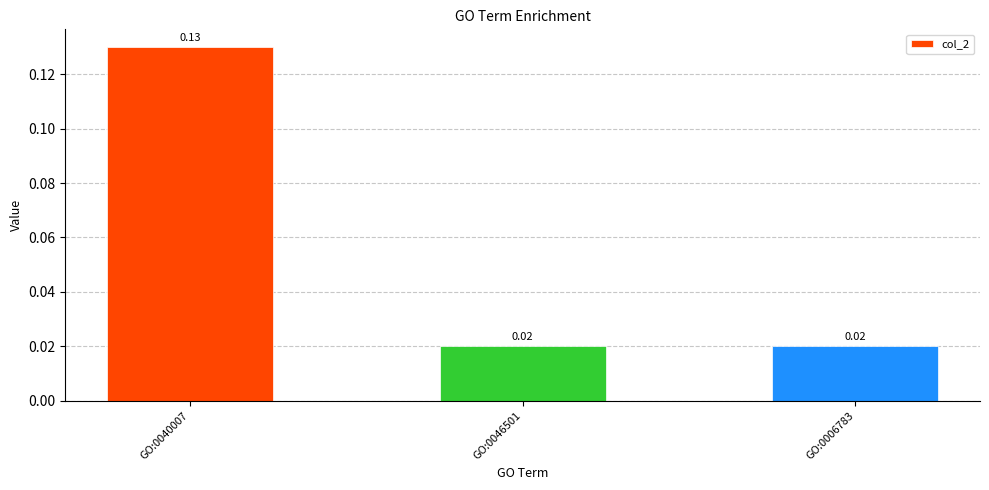

Between GO:0040007 and GO:0046501, which is larger?

GO:0040007